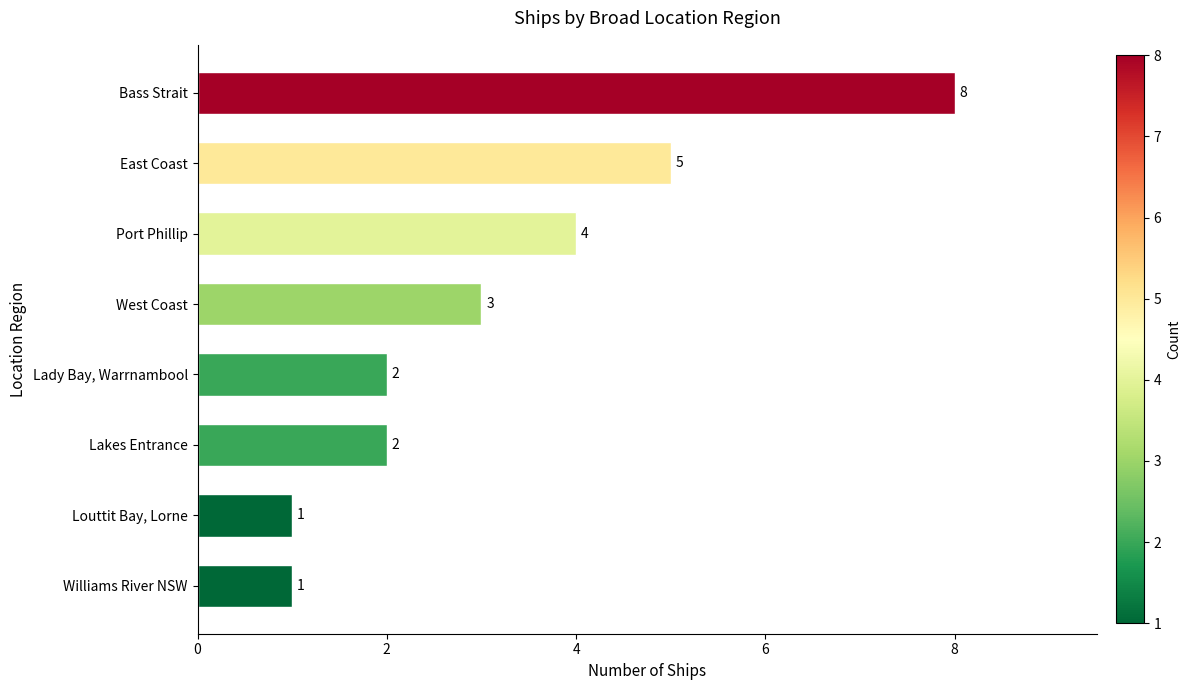

Where is the data nearest to the value 4?

Port Phillip